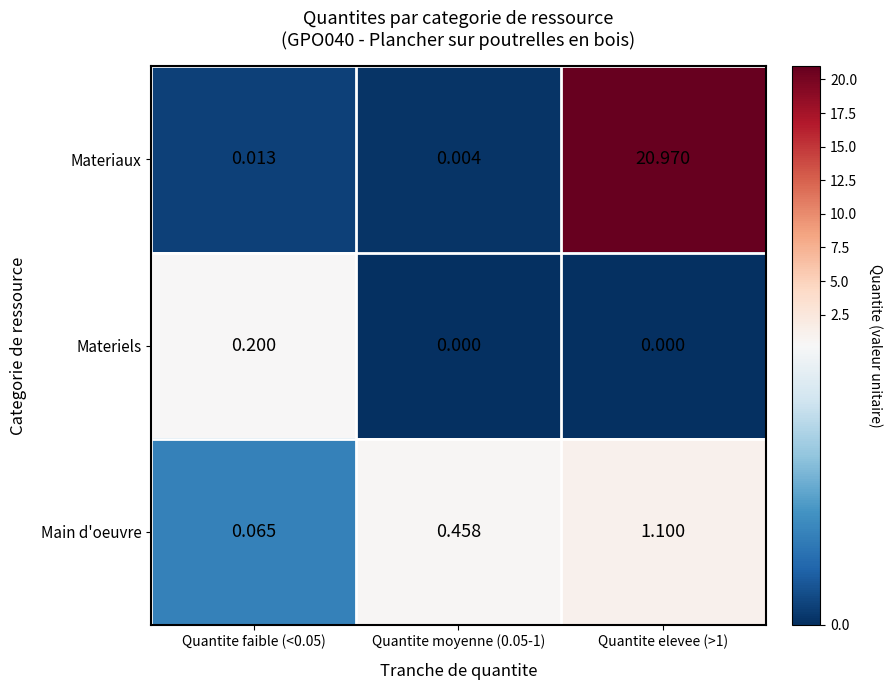

Is the value of Materiaux at Quantite faible (<0.05) greater than the value of Main d'oeuvre at Quantite faible (<0.05)?

No